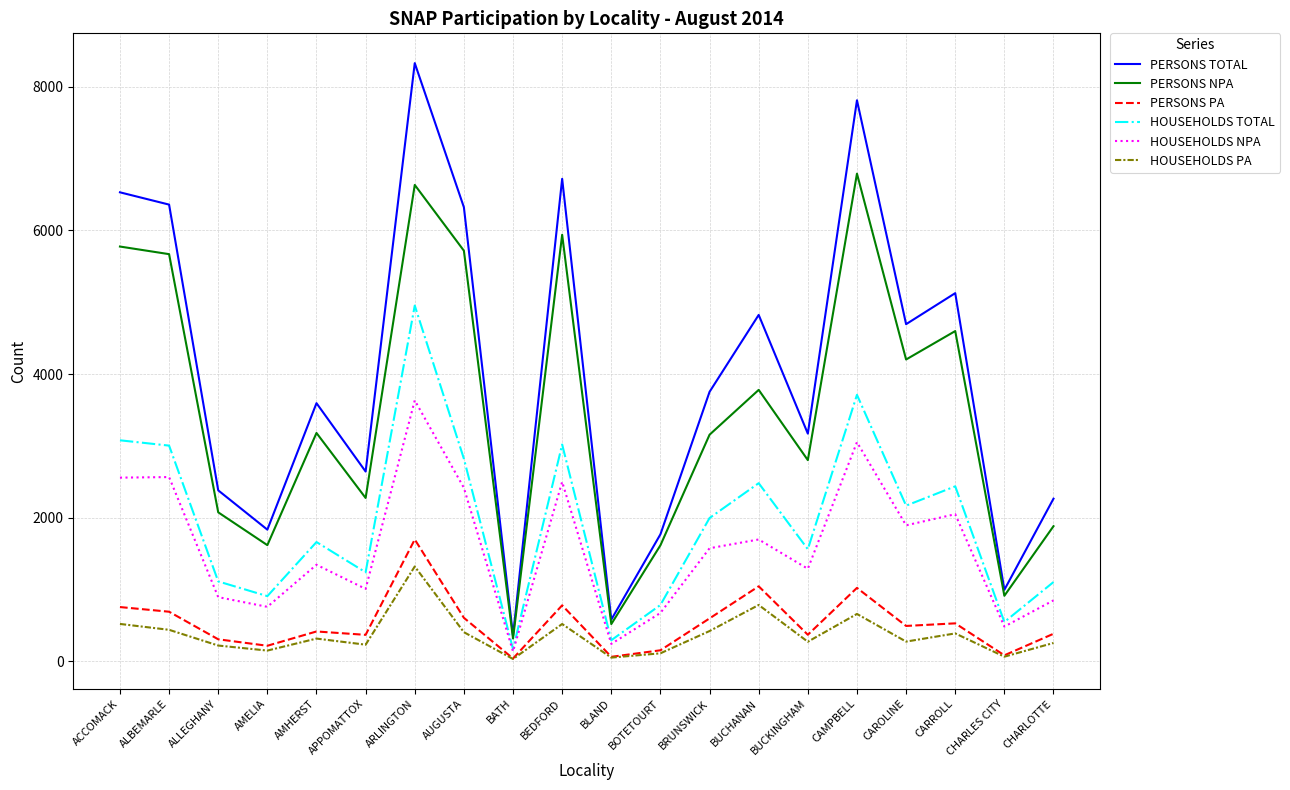

What is the lowest value of the PERSONS TOTAL series?

356